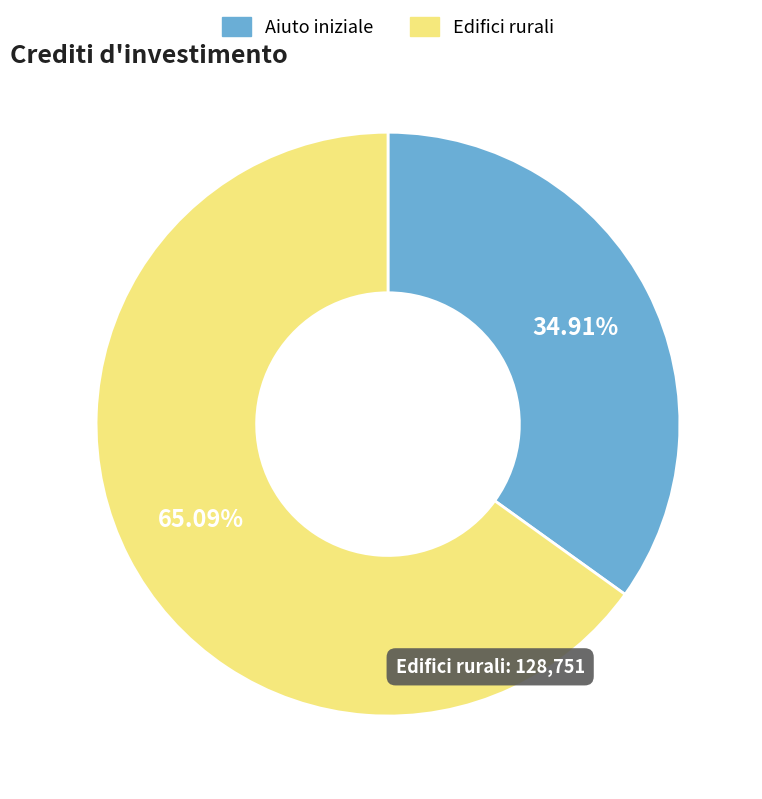

Combined, do Edifici rurali and Aiuto iniziale account for over 50%?

Yes